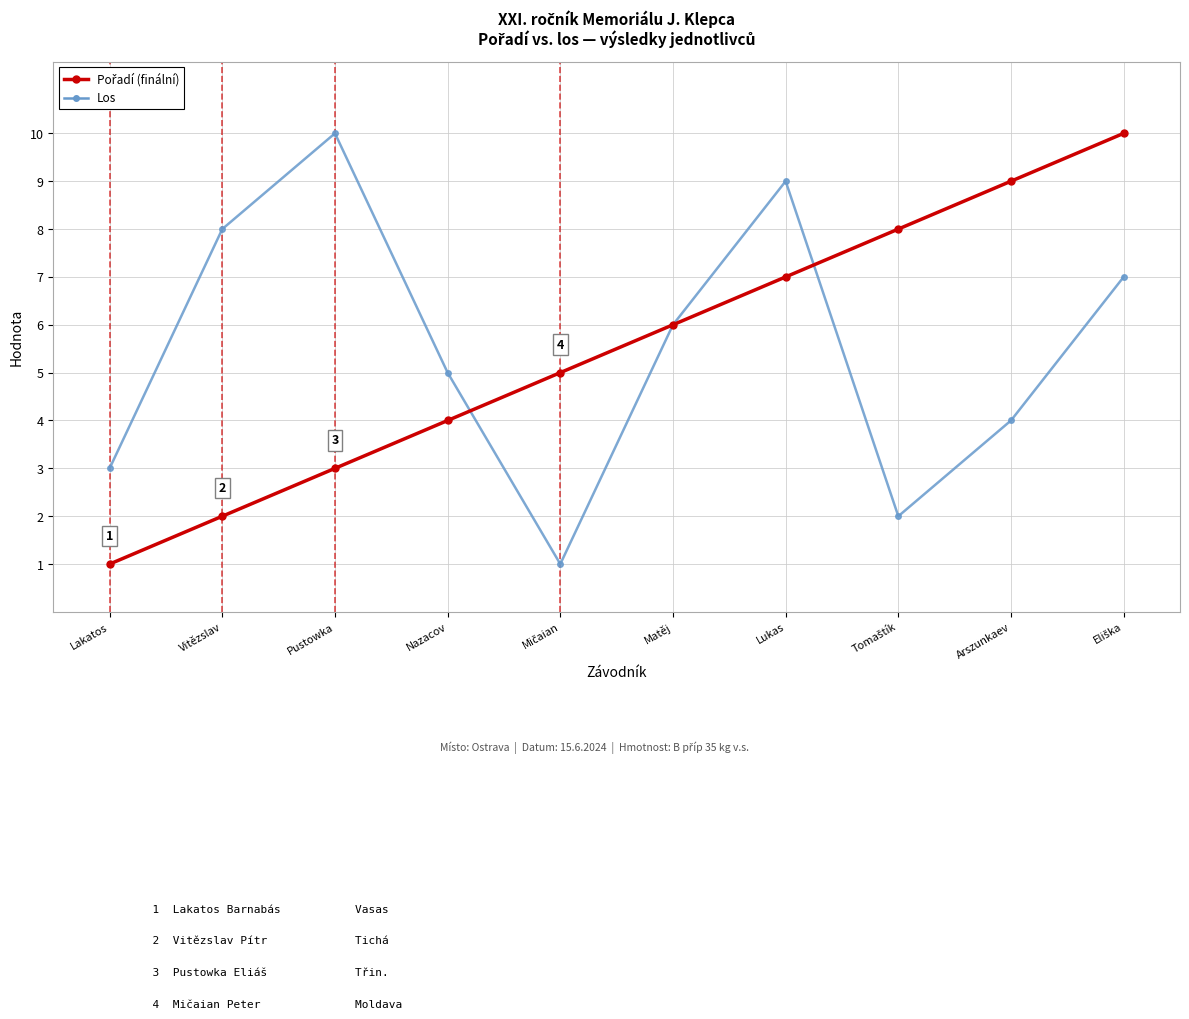

At which label does Los reach its peak?

Pustowka